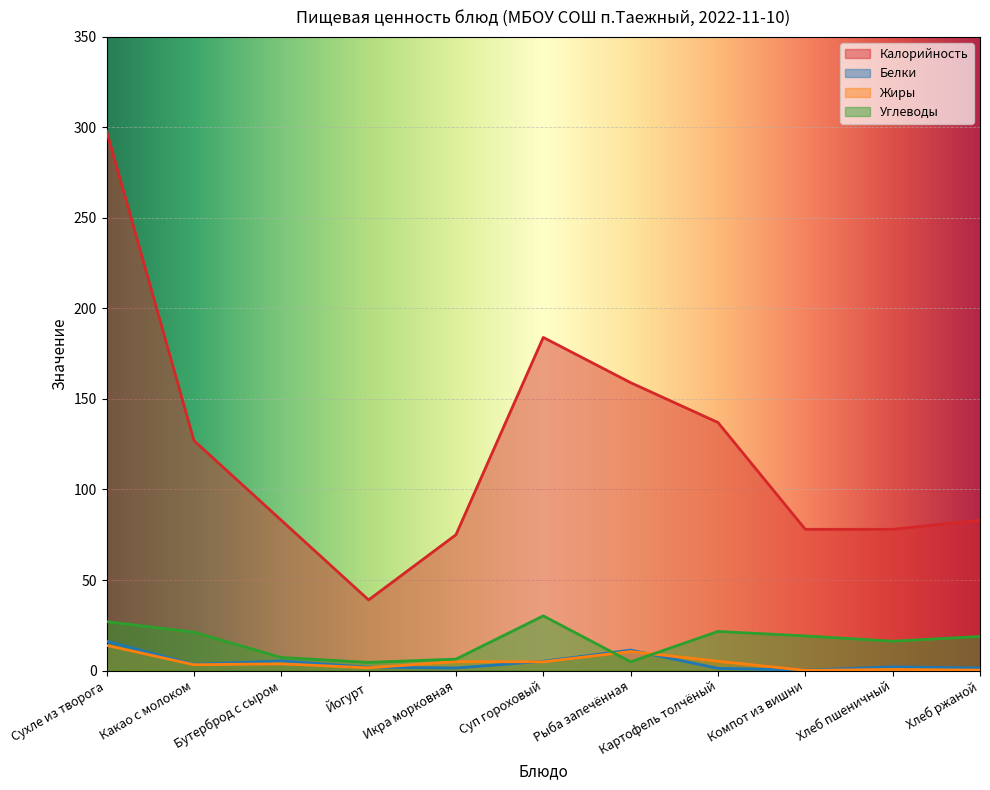

True or false: Углеводы has more than 2 interior local peaks.

False